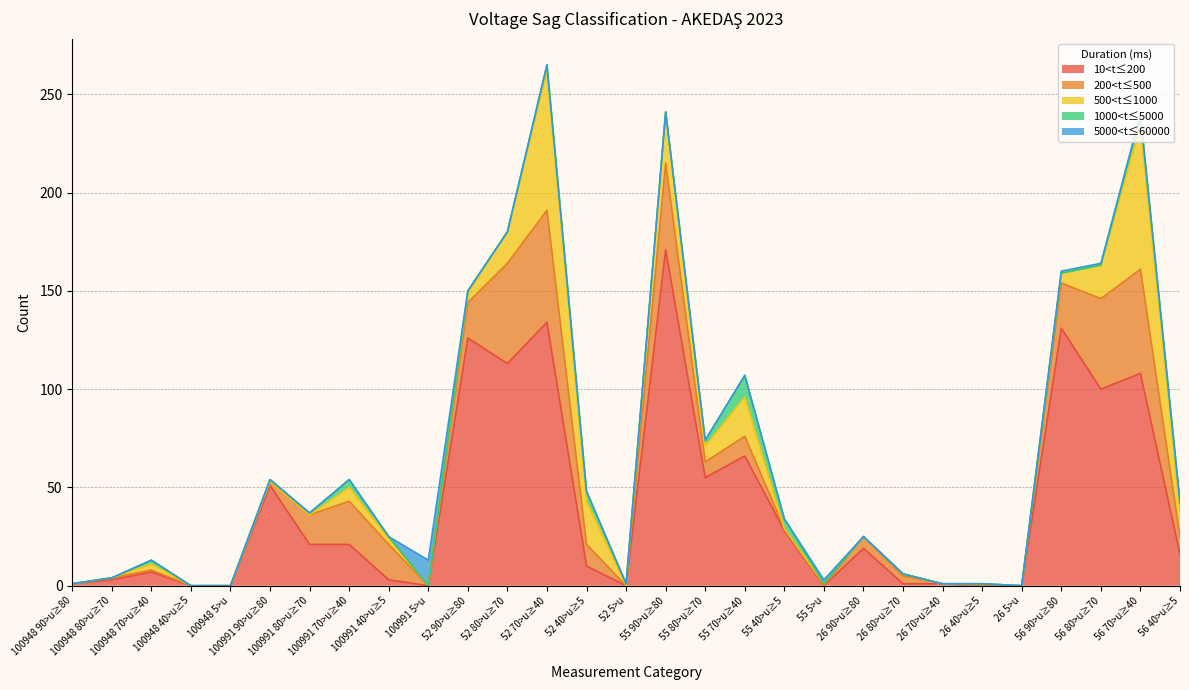

How many intersections are there between 500<t≤1000 and 5000<t≤60000?

2